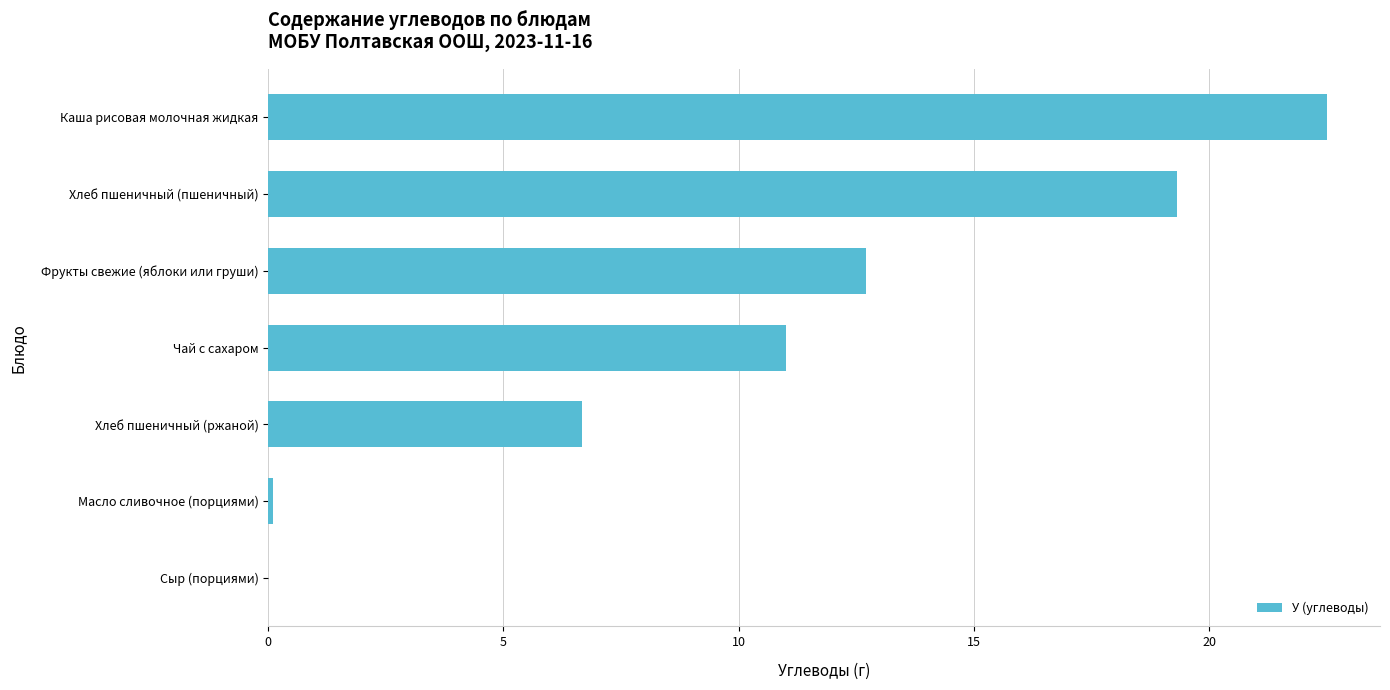

What is the change in value from Чай с сахаром to Каша рисовая молочная жидкая?

+11.5